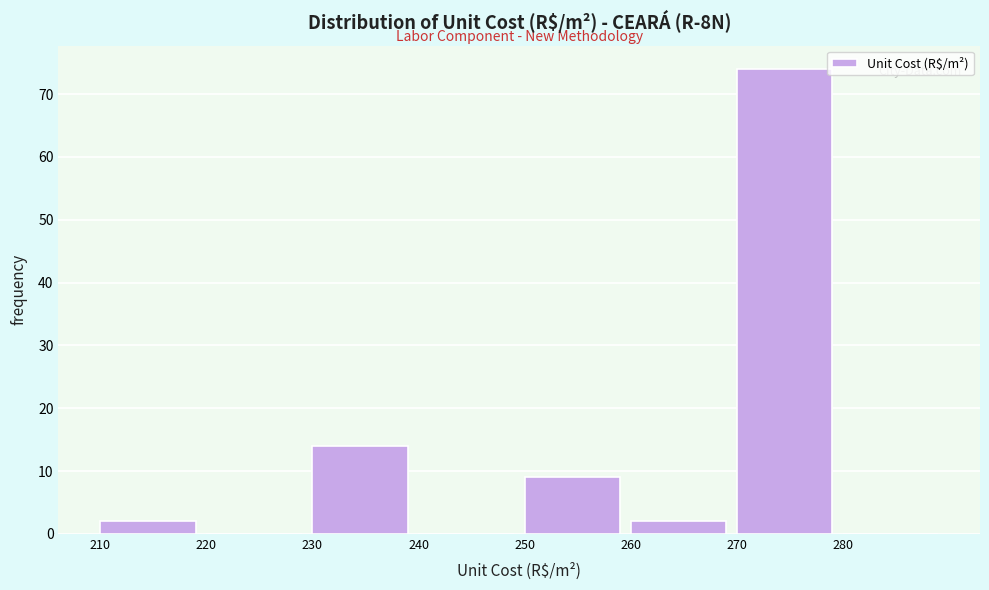

What is the height of the bar covering 250 to 260 on the x-axis? The values are not printed on the chart, so give them approximately, as read against the axis.

9